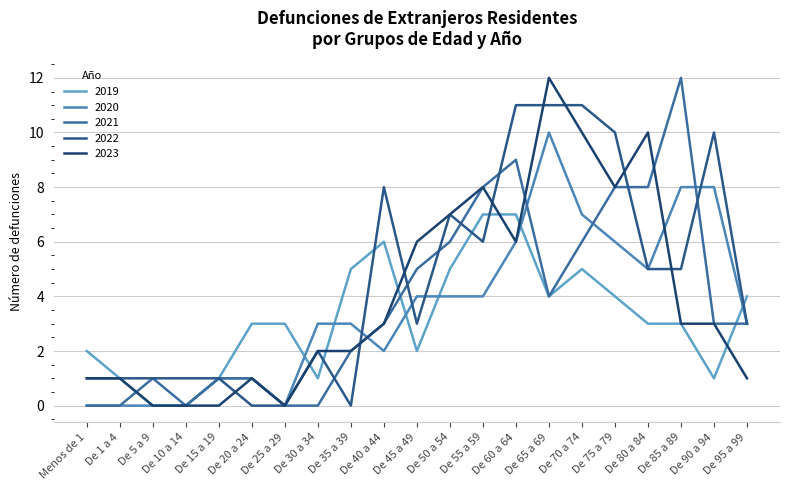

Between which two adjacent categories do 2022 and 2023 first intersect?

De 15 a 19 and De 20 a 24